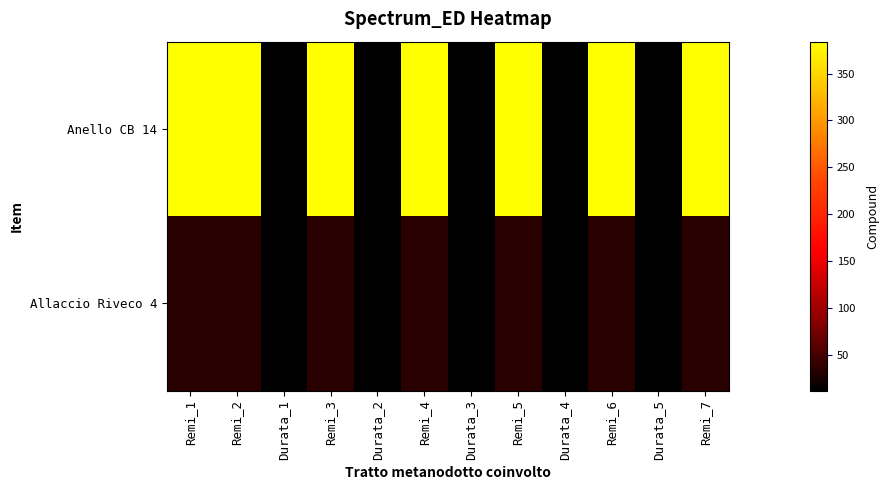

How many distinct data groups are displayed?

2